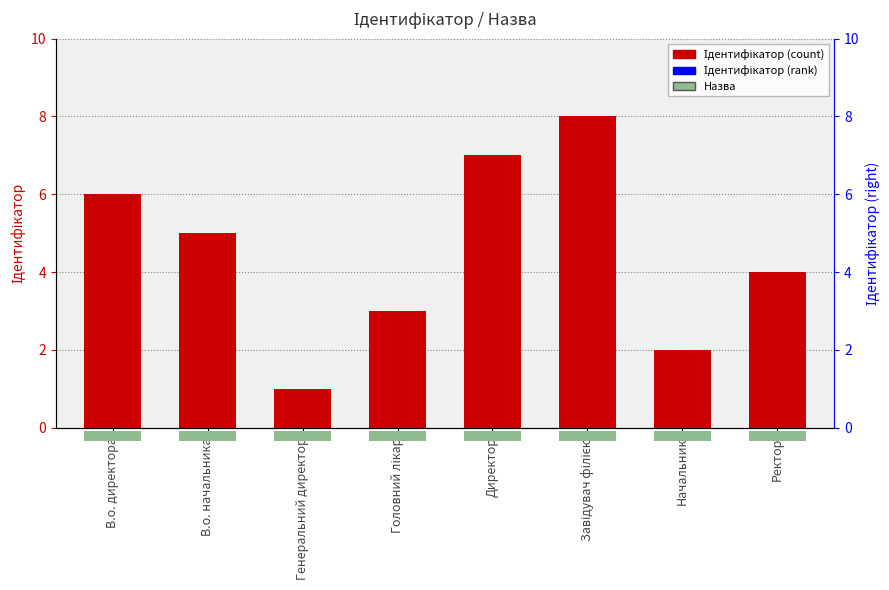

The value at Головний лікар is 5. True or false?

False